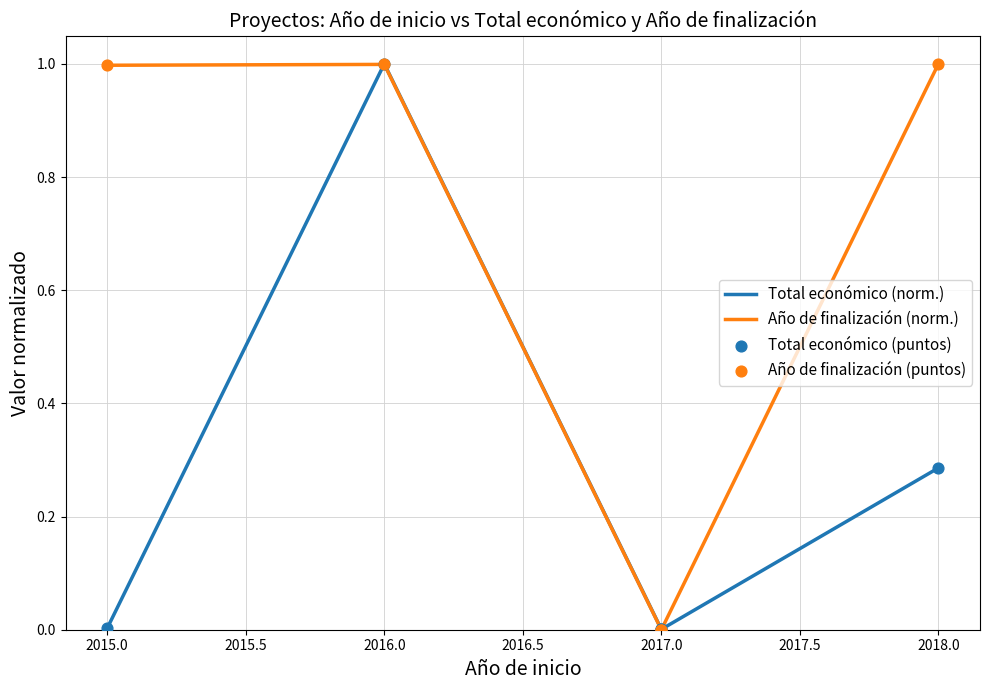

Which series has the largest total across all categories?

Año de finalización (norm.)